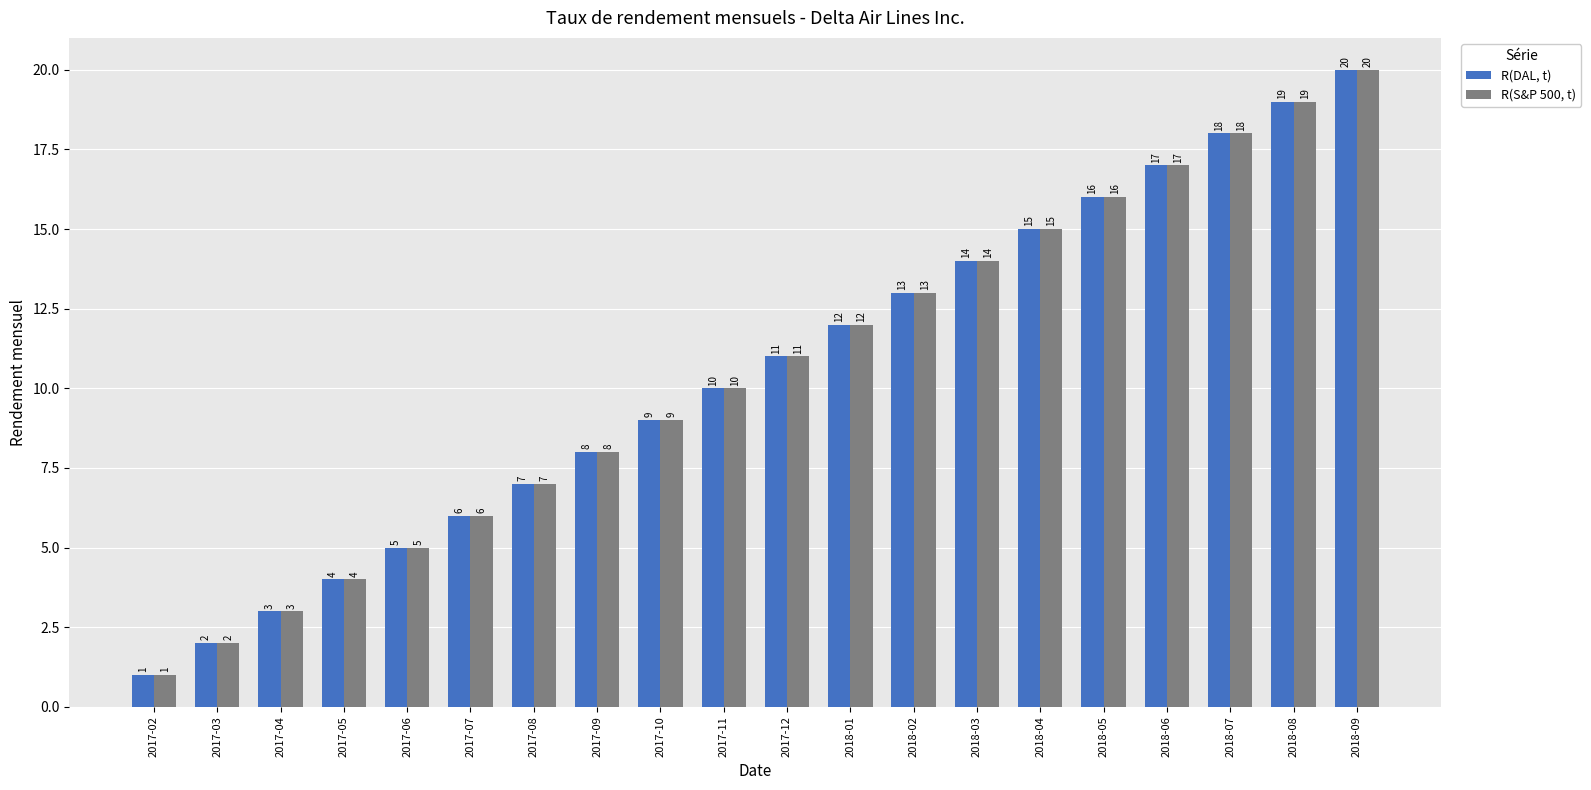

At which category is the sum across all series the highest?

2018-09